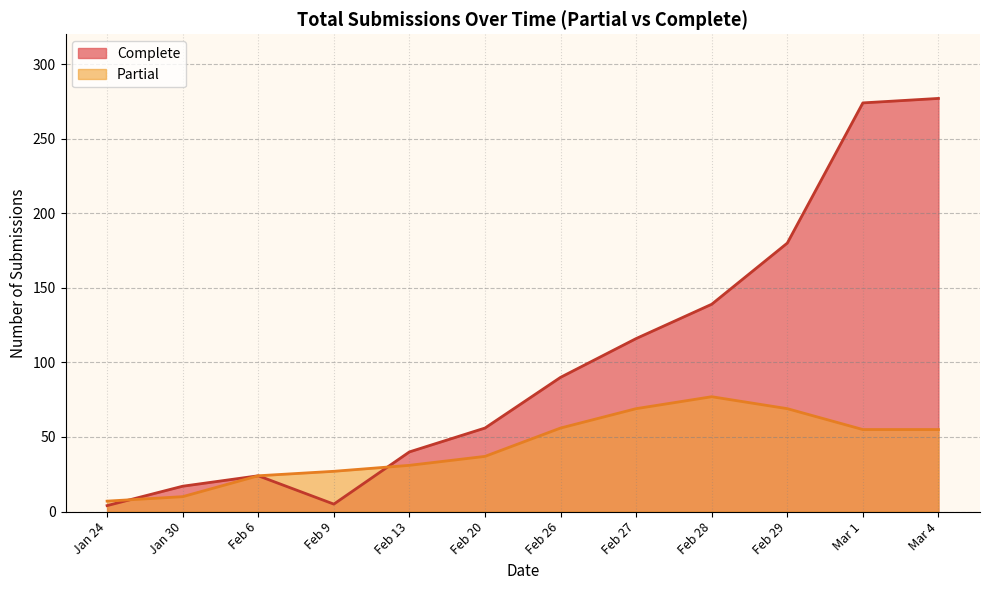

Which series has the largest total across all categories?

Complete